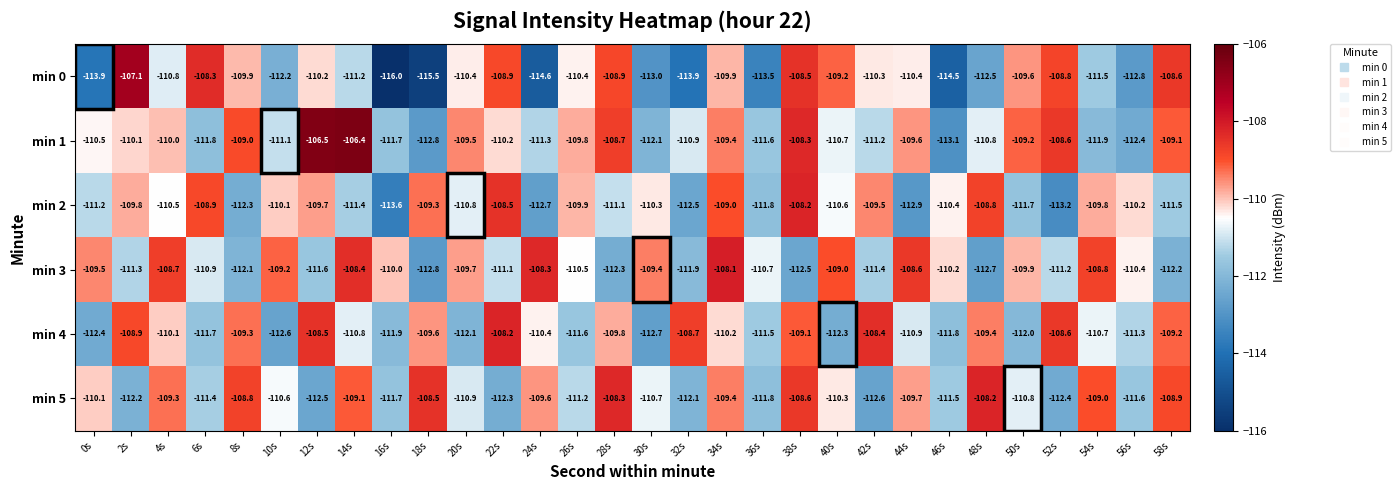

Which series has the largest total across all categories?

min 1